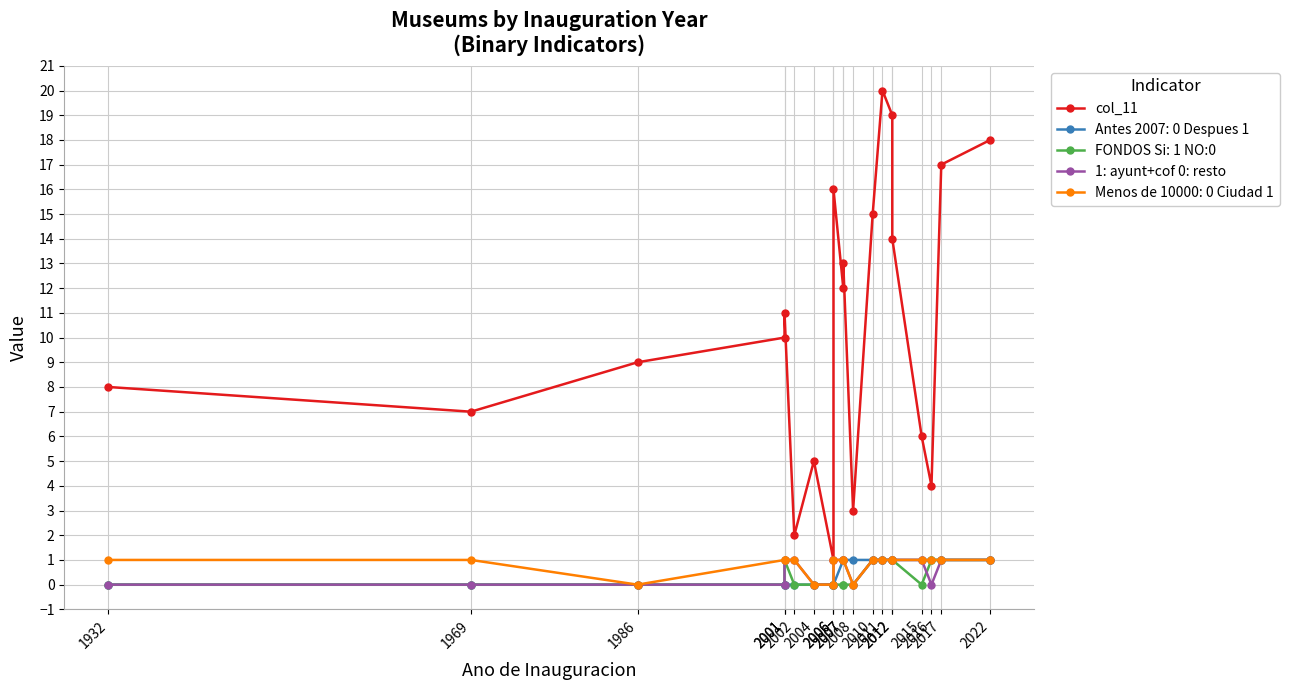

What is the minimum value for col_11?

1